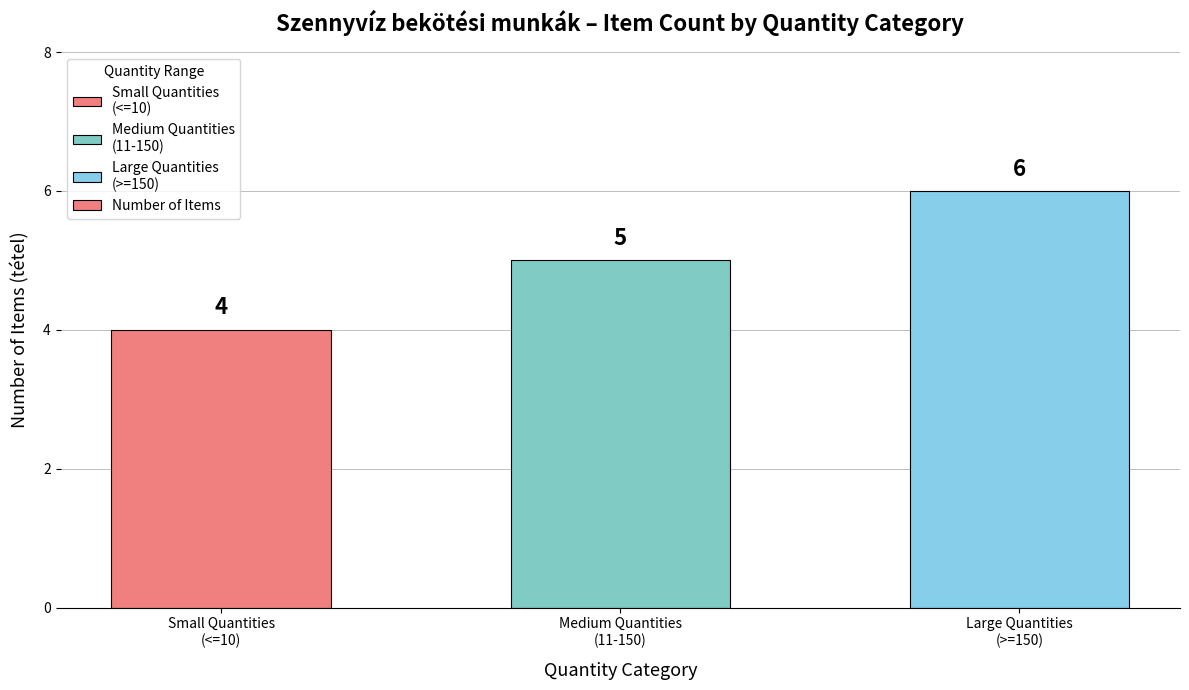

What is the average value?

5